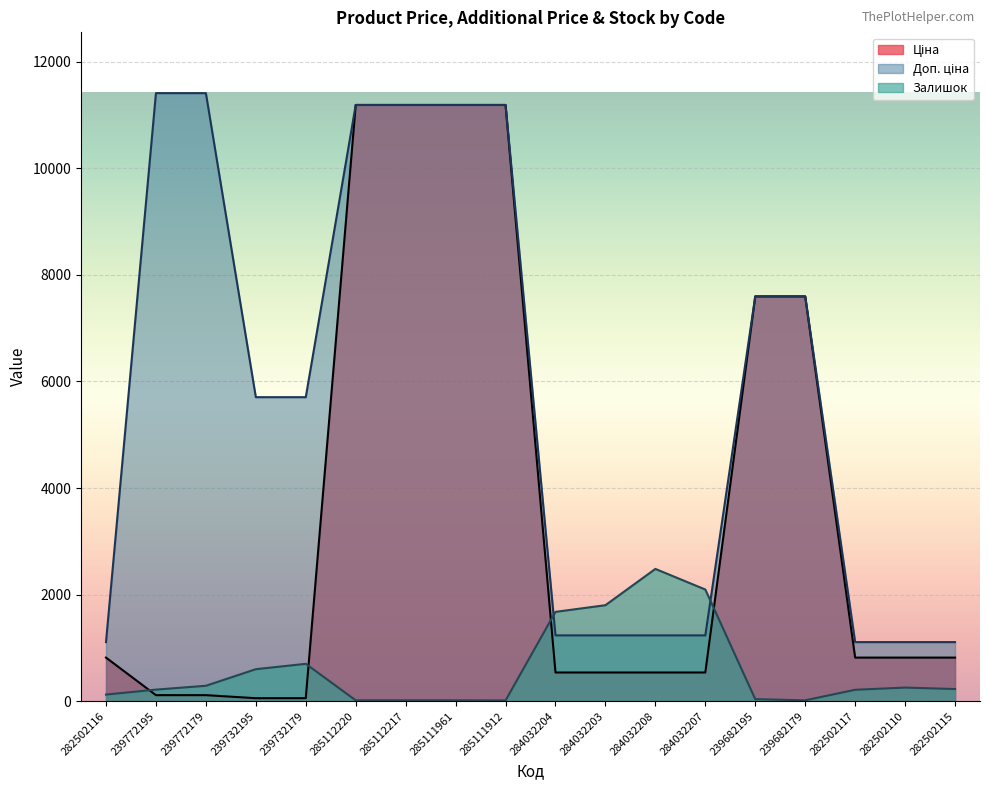

Is the value of Ціна at 285111961 greater than the value of Доп. ціна at 284032207?

Yes